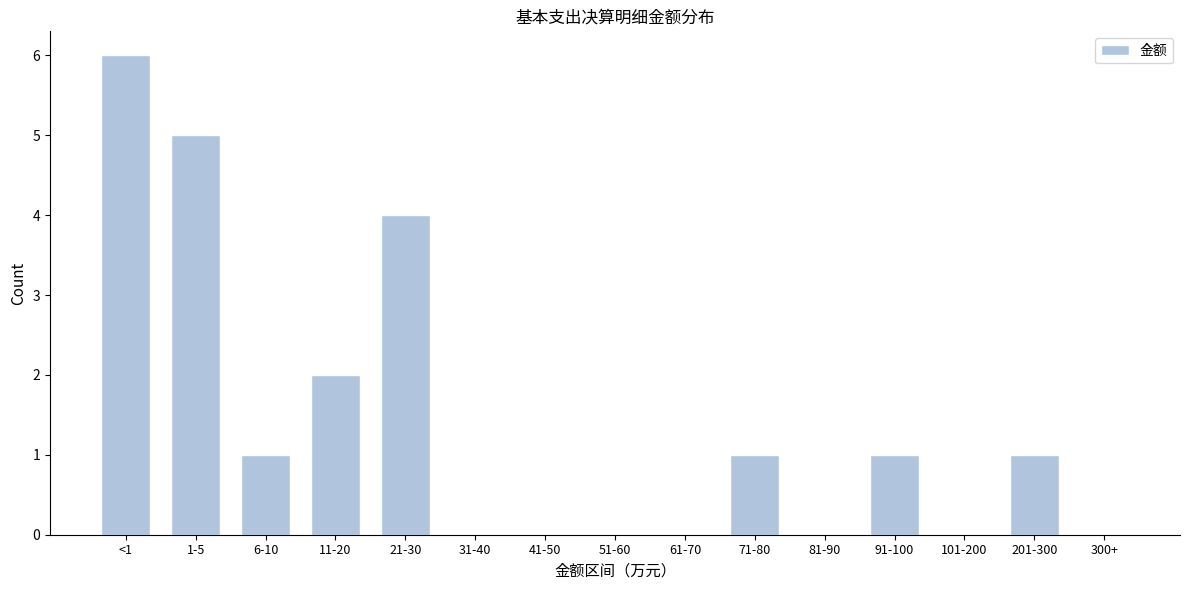

Reading left to right, list all the values displayed in this chart.

<1=6	1-5=5	6-10=1	11-20=2	21-30=4	31-40=0	41-50=0	51-60=0	61-70=0	71-80=1	81-90=0	91-100=1	101-200=0	201-300=1	300+=0